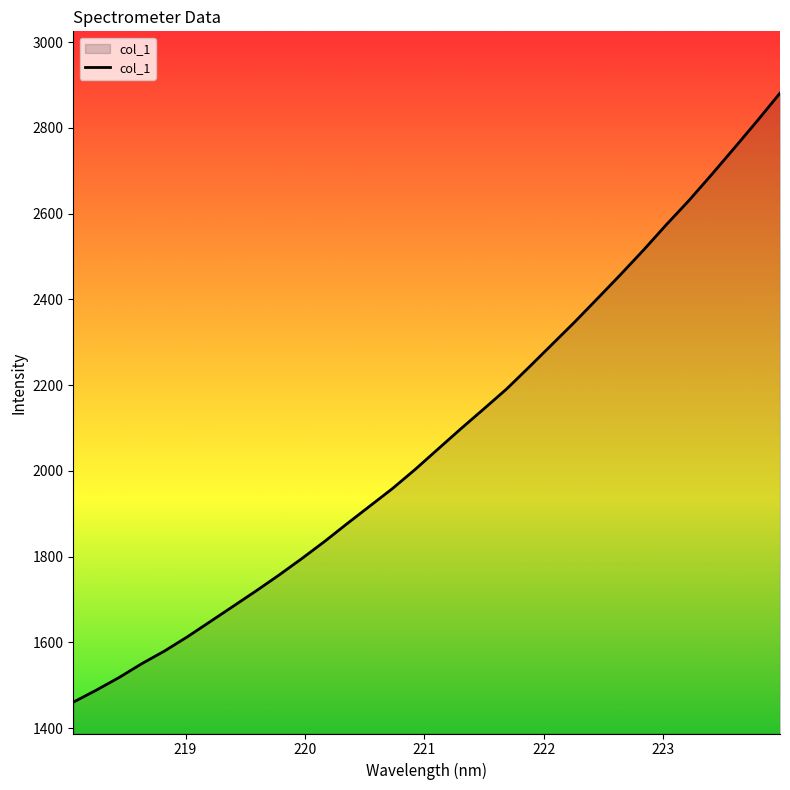

What is the minimum value shown in the chart?

1460.7